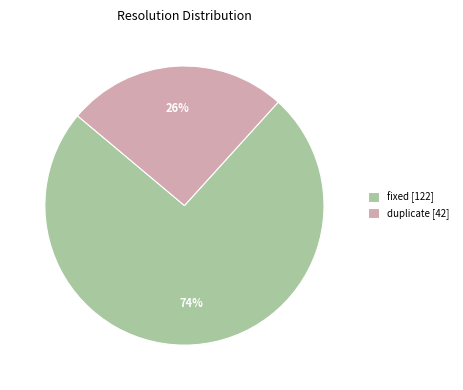

Rank the categories by value from lowest to highest.

duplicate [42], fixed [122]